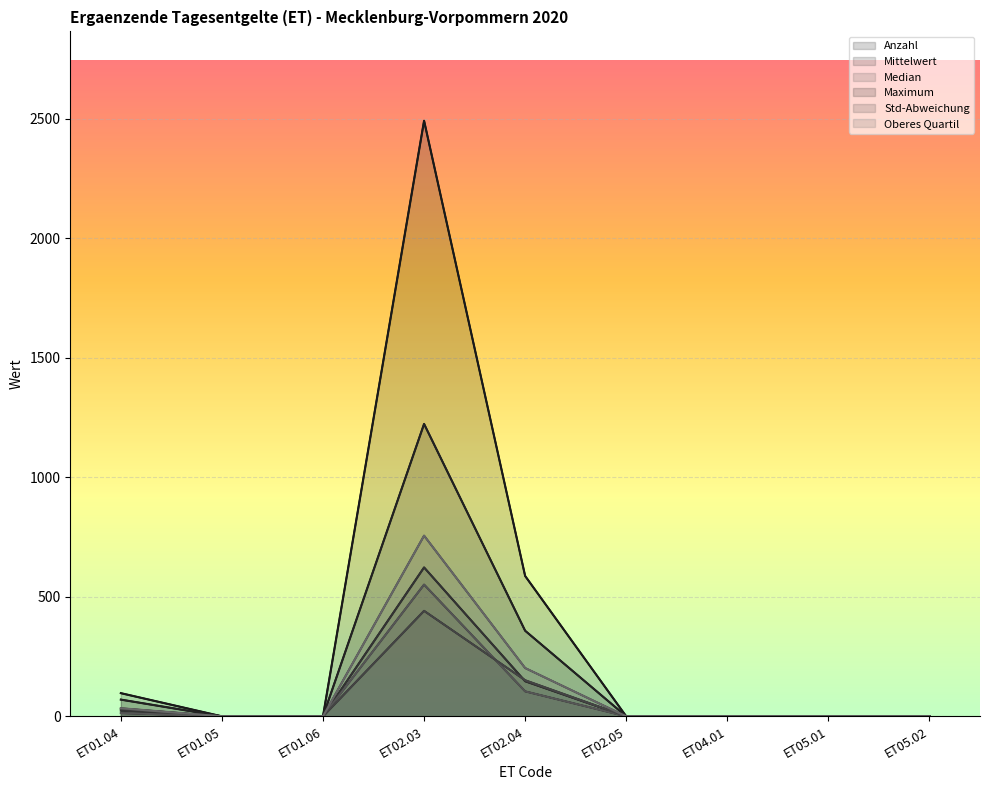

Which series changed the most between ET01.05 and ET04.01?

Anzahl